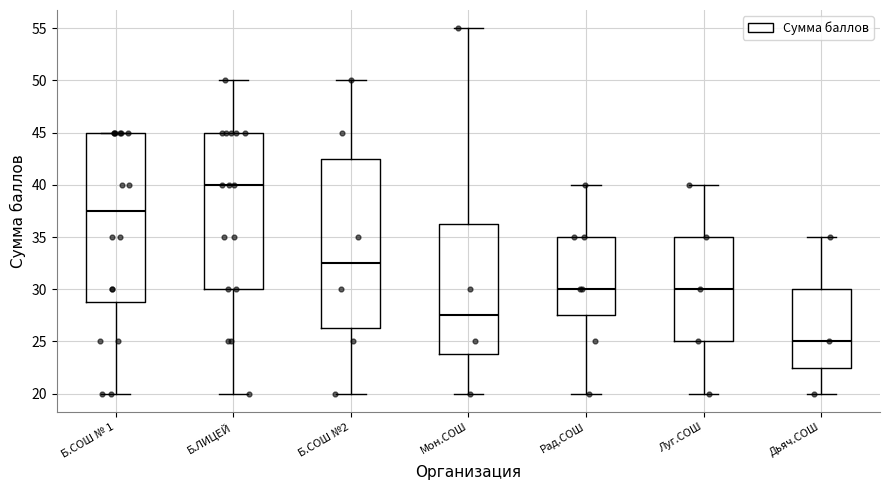

Reading left to right, read every box against the y-axis: the position of its median line, the range the box covers, and the ends of its whiskers. The values are not printed on the chart, so give them approximately, as read against the axis.

Б.СОШ № 1: median 37.5, box 29.0 to 45.0, whiskers 20.0 to 45.0
Б.ЛИЦЕЙ: median 40.0, box 30.0 to 45.0, whiskers 20.0 to 50.0
Б.СОШ №2: median 32.5, box 26.5 to 42.5, whiskers 20.0 to 50.0
Мон.СОШ: median 27.5, box 24.0 to 36.5, whiskers 20.0 to 55.0
Рад.СОШ: median 30.0, box 27.5 to 35.0, whiskers 20.0 to 40.0
Луг.СОШ: median 30.0, box 25.0 to 35.0, whiskers 20.0 to 40.0
Дьяч.СОШ: median 25.0, box 22.5 to 30.0, whiskers 20.0 to 35.0